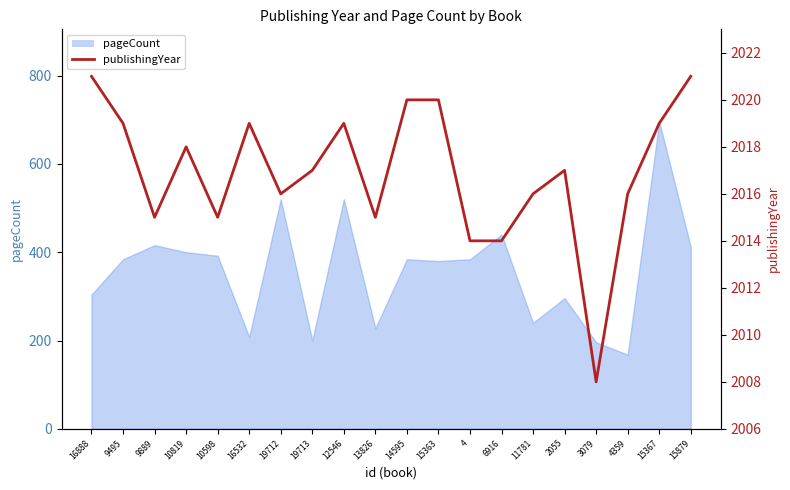

Which category has the lowest value across all series?

3079